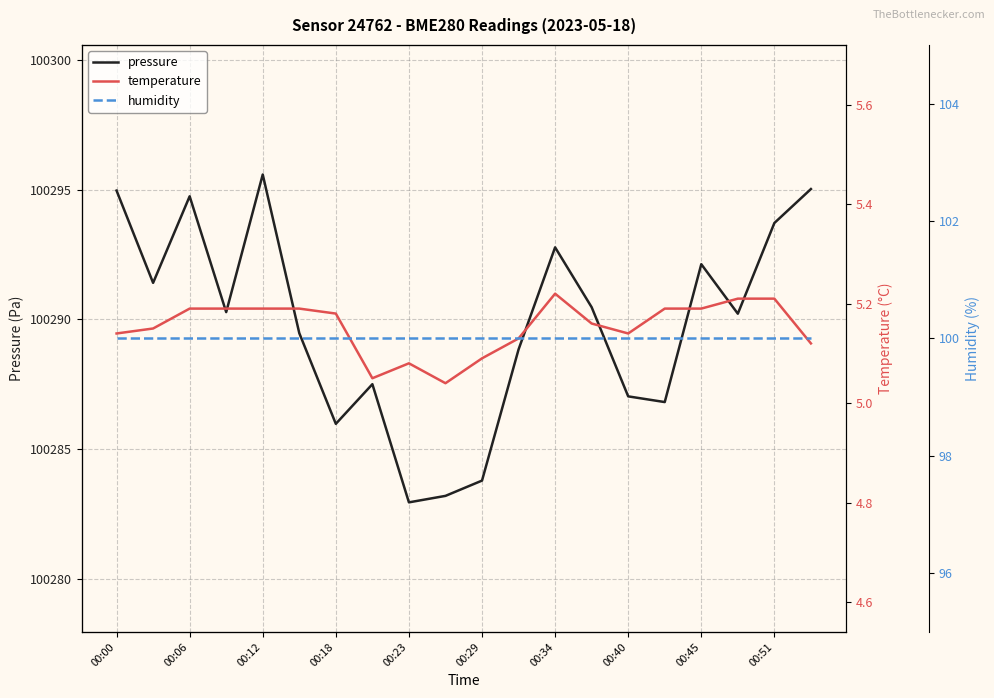

The value of pressure at 00:23 is 100282.9. True or false?

True